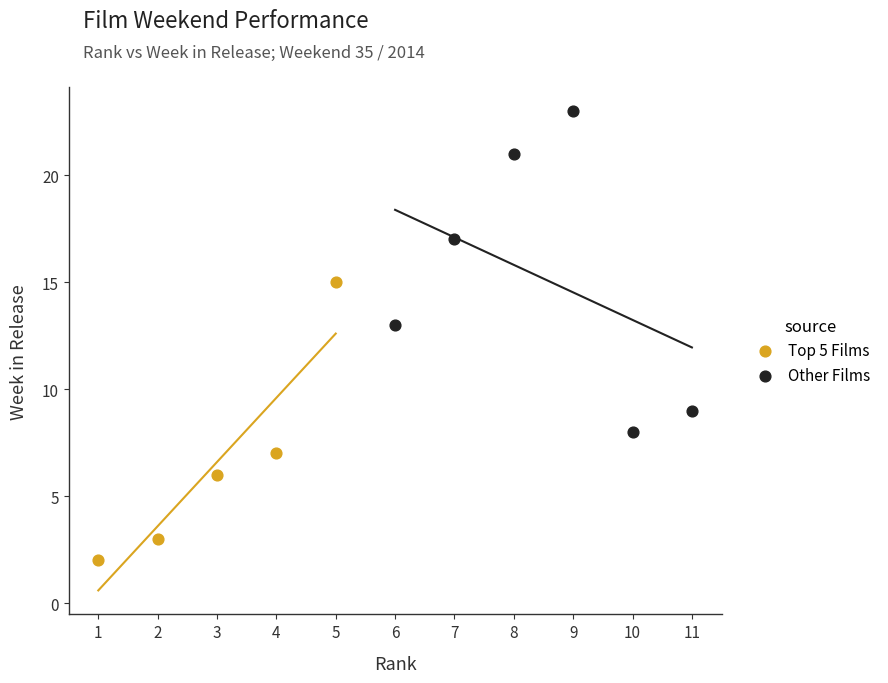

Which series has the largest Y range (max minus min)?

Other Films